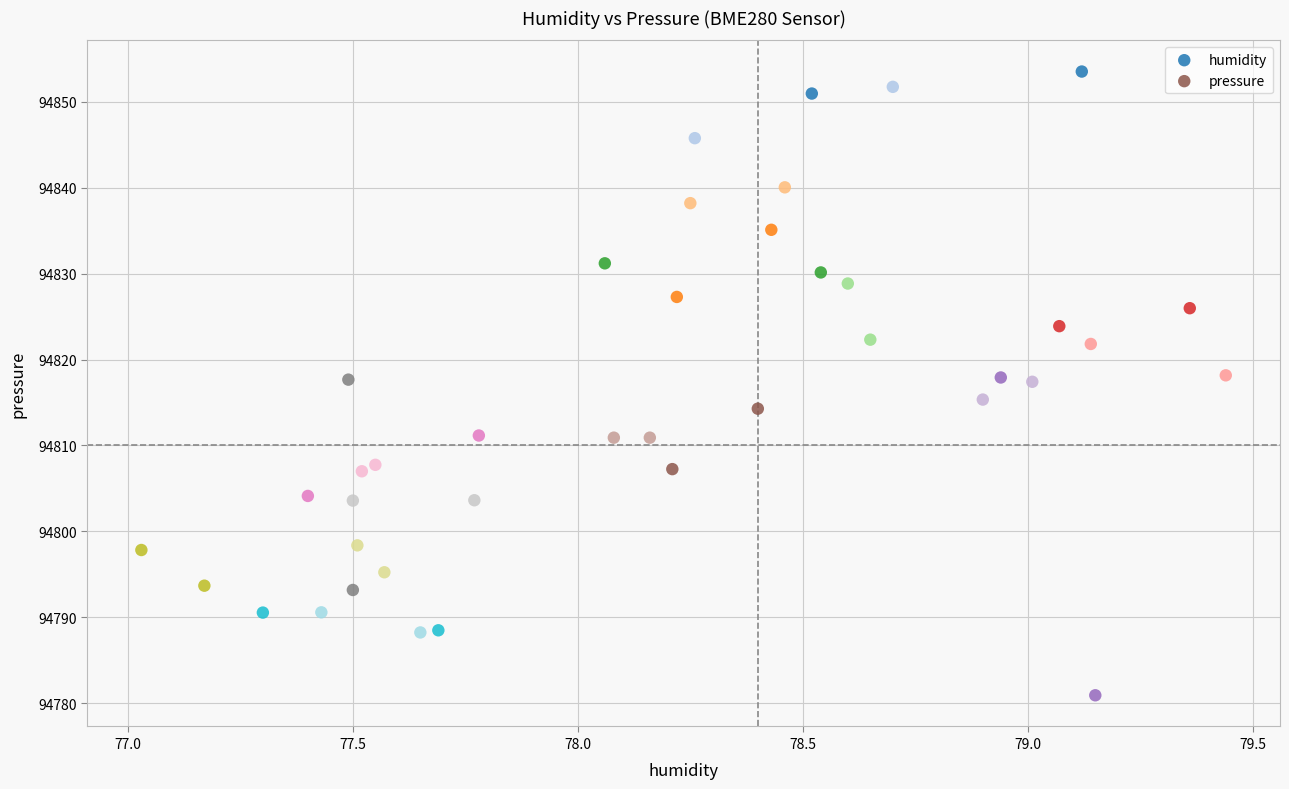

Which series contains the highest Y value?

humidity